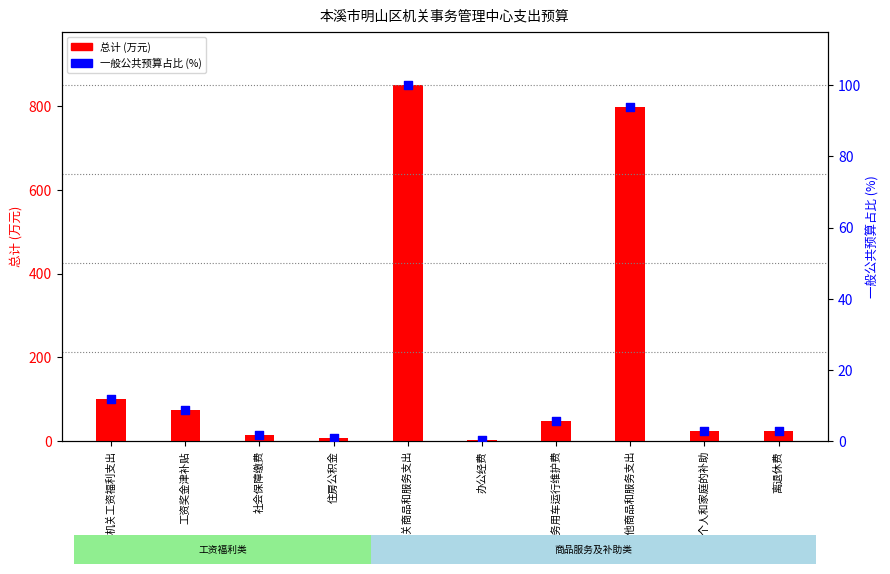

Which series has the largest total across all categories?

总计 (万元)